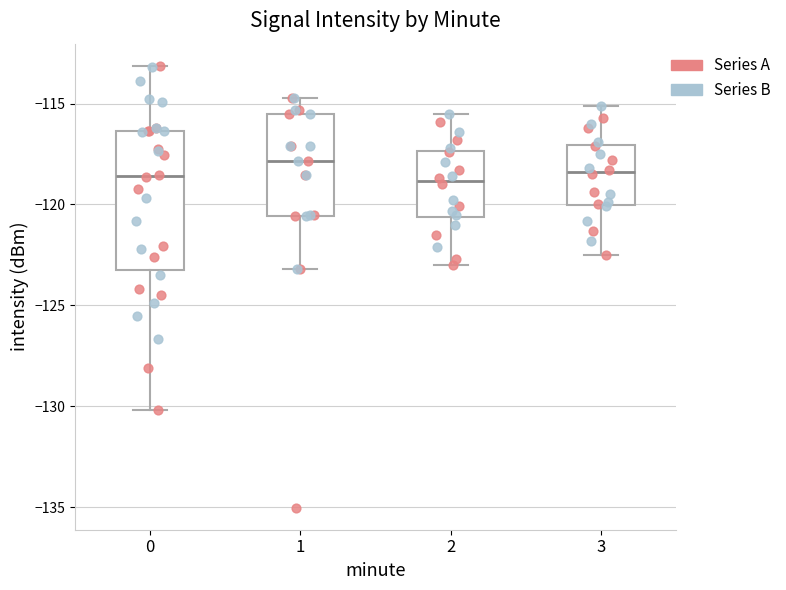

Which box's median line is the highest?

1